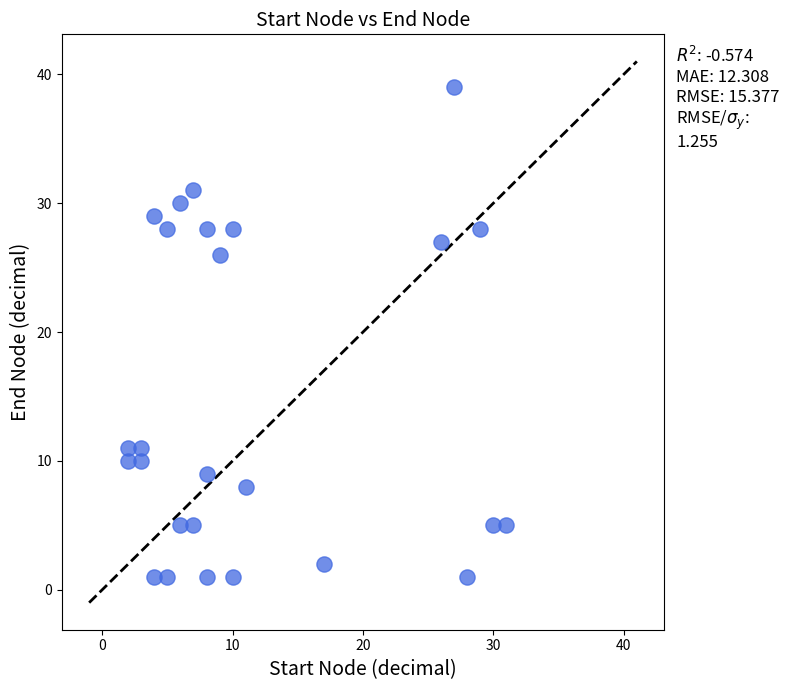

What Y value in the scatter plot is closest to 20?

26